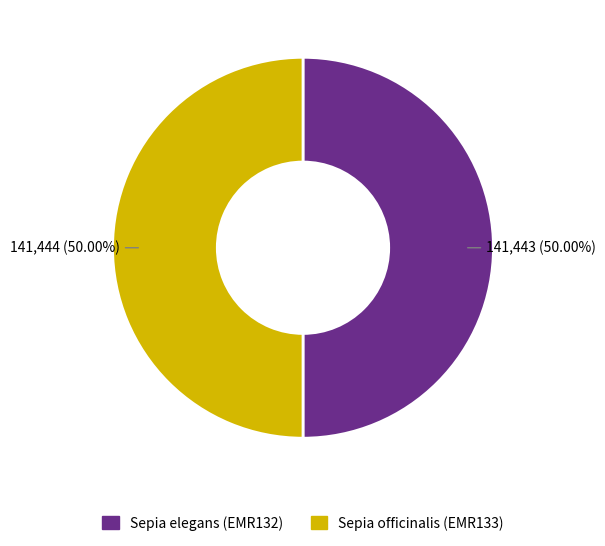

To the nearest percent, what portion does Sepia elegans (EMR132) represent?

50%